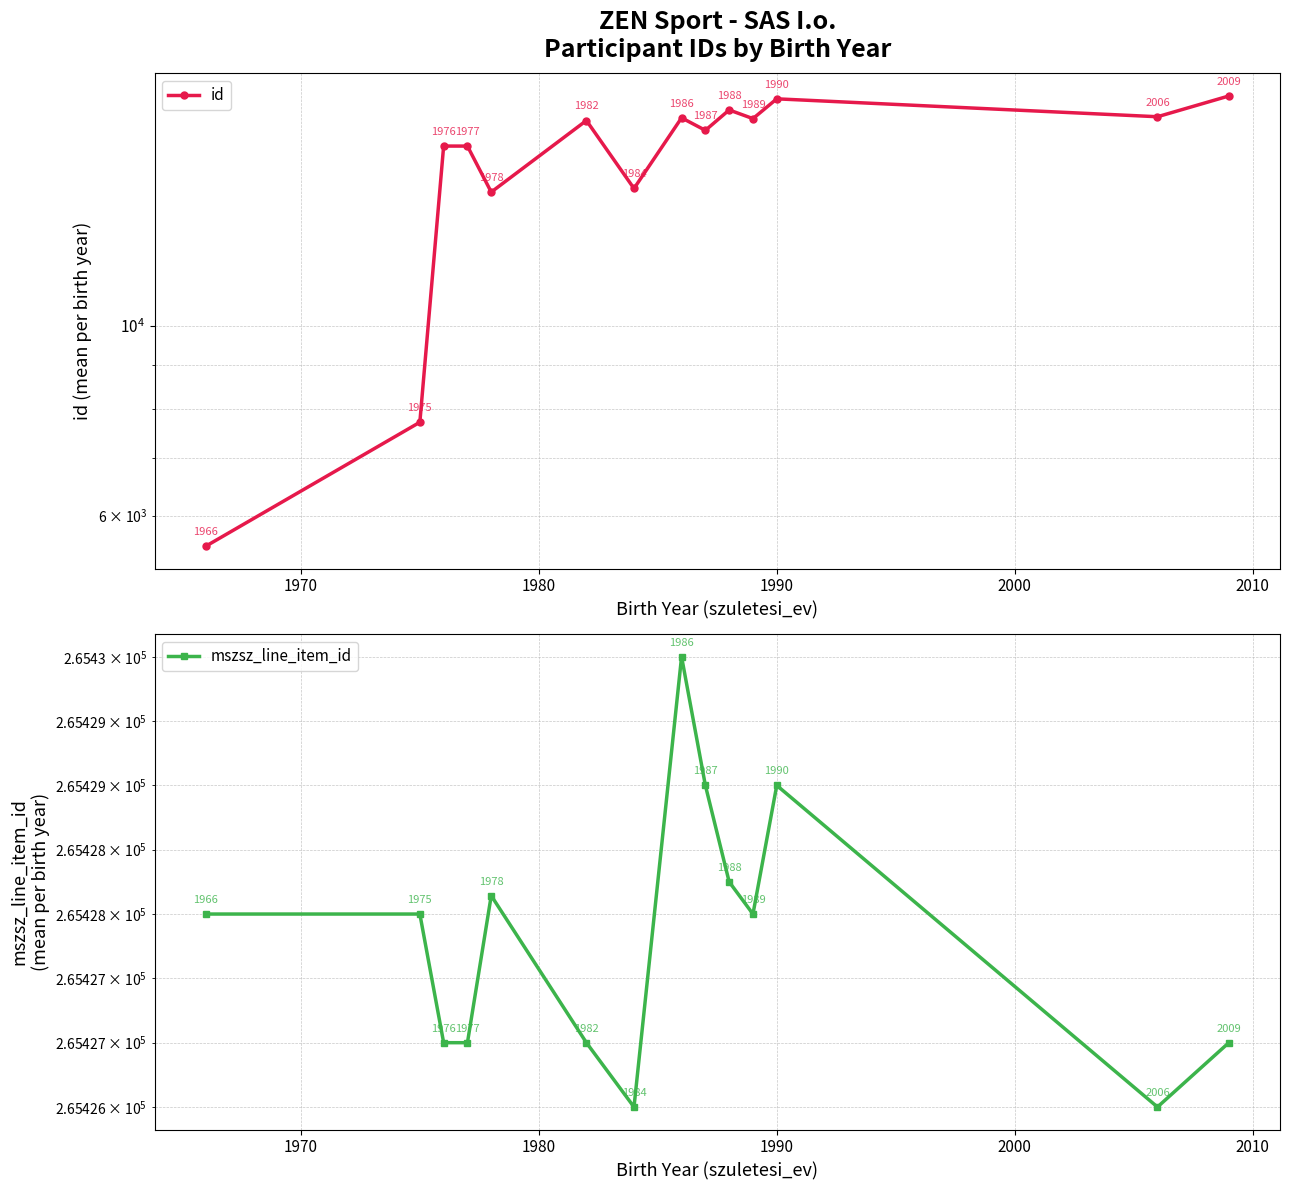

What is the lowest value of the id series?

5524.0